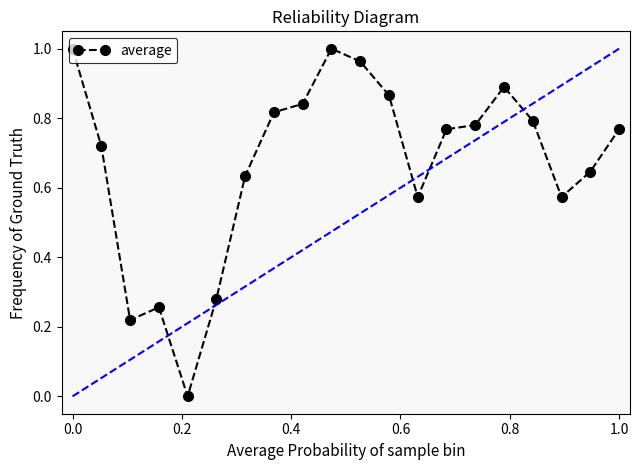

True or false: there are more than 0 points higher than both neighbors.

True